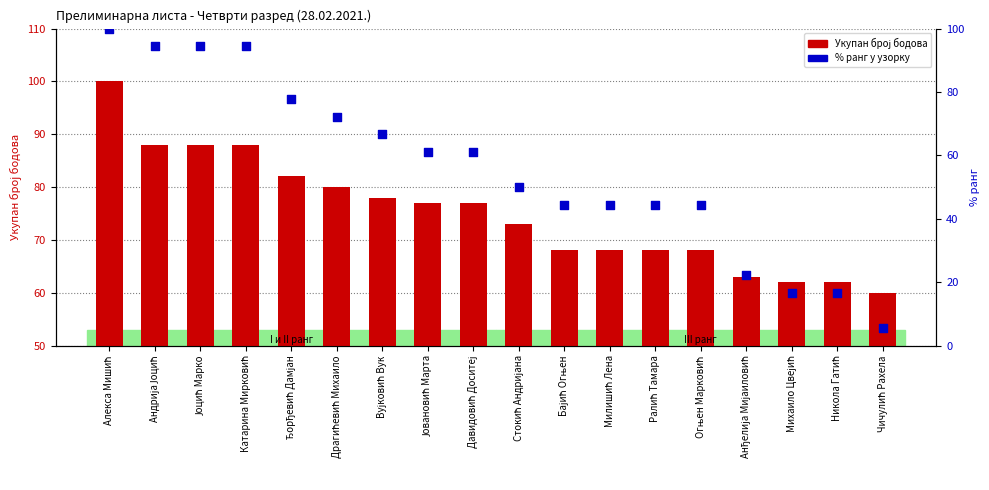

Which series has the largest total across all categories?

Укупан број бодова